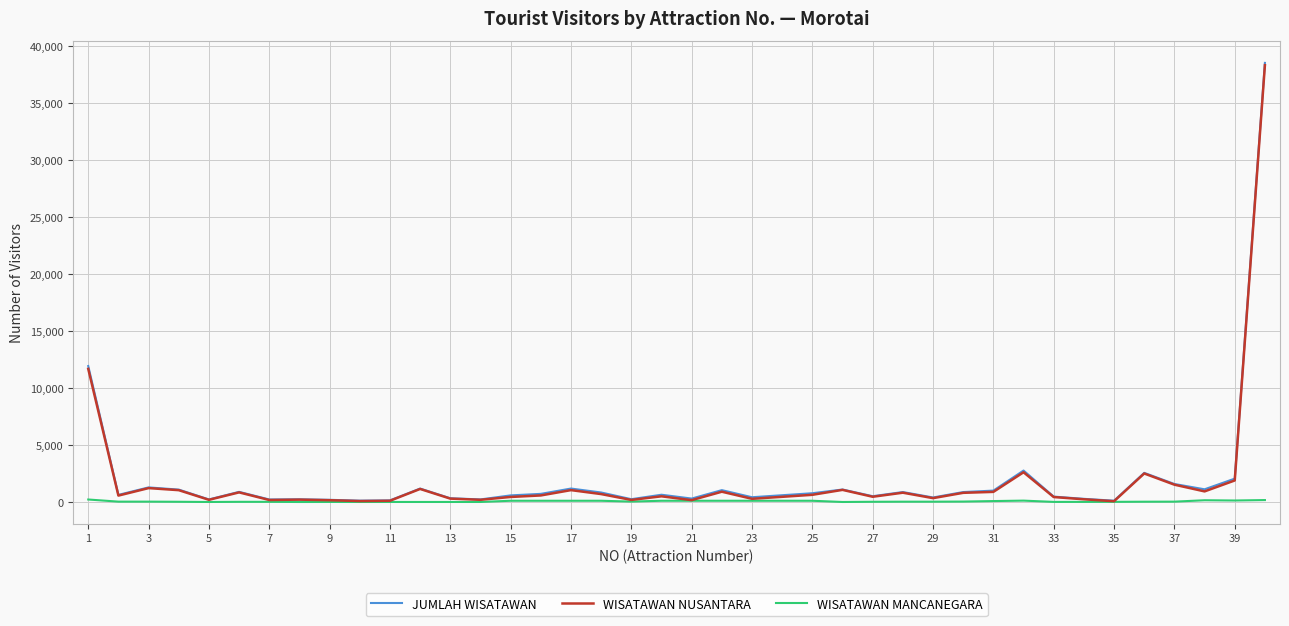

What is the maximum value for JUMLAH WISATAWAN?

38552